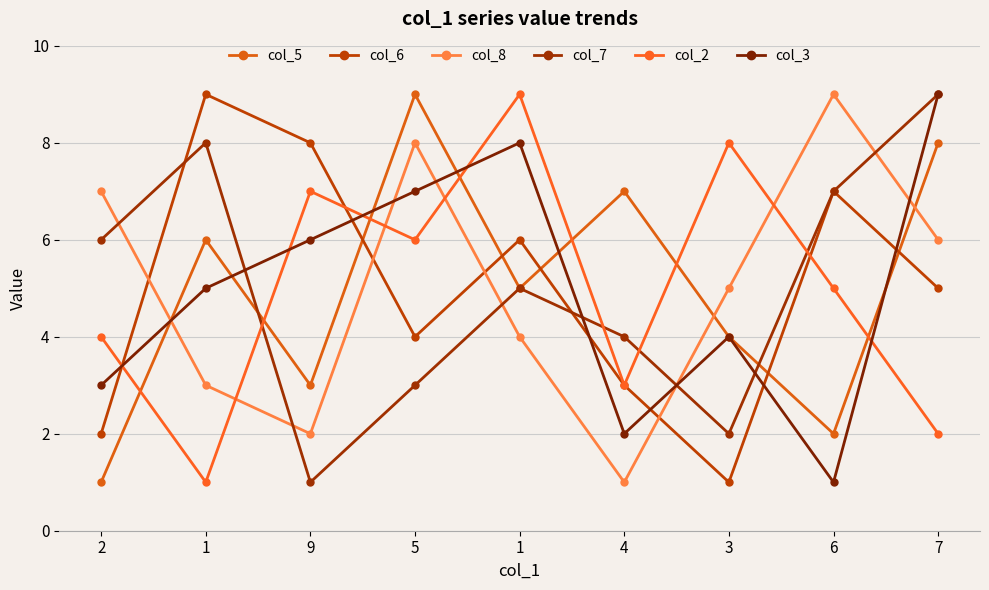

Rank the categories by col_8 value from lowest to highest.

4, 9, 1, 1, 3, 7, 2, 5, 6